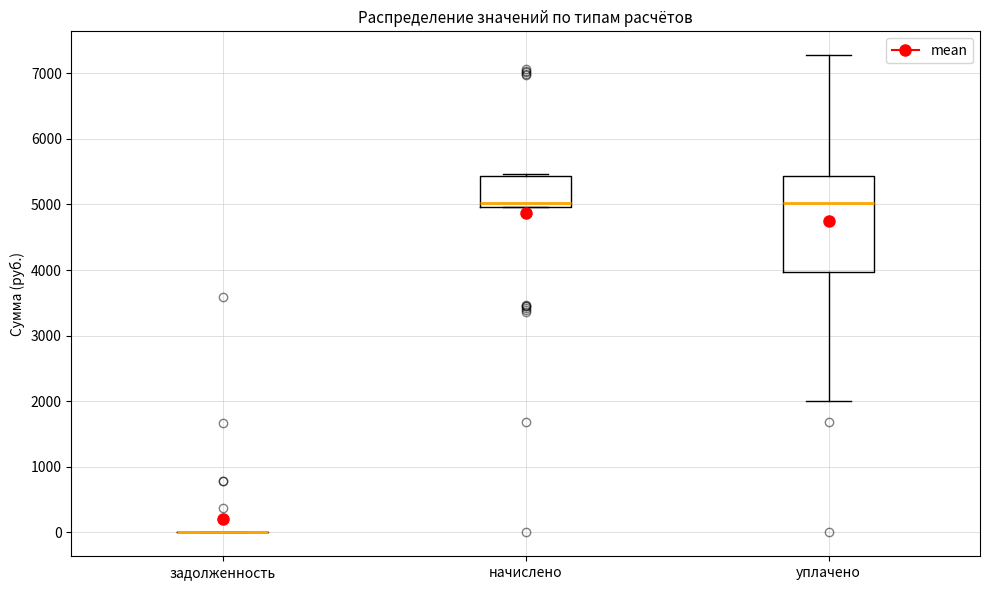

Reading left to right, read every box against the y-axis: the position of its median line, the range the box covers, and the ends of its whiskers. The values are not printed on the chart, so give them approximately, as read against the axis.

задолженность: box collapsed to a line at 0, whiskers 0 to 0
начислено: median 5000 (just above the box's lower edge), box 5000 to 5400, whiskers 5000 to 5500
уплачено: median 5000, box 4000 to 5400, whiskers 2000 to 7300